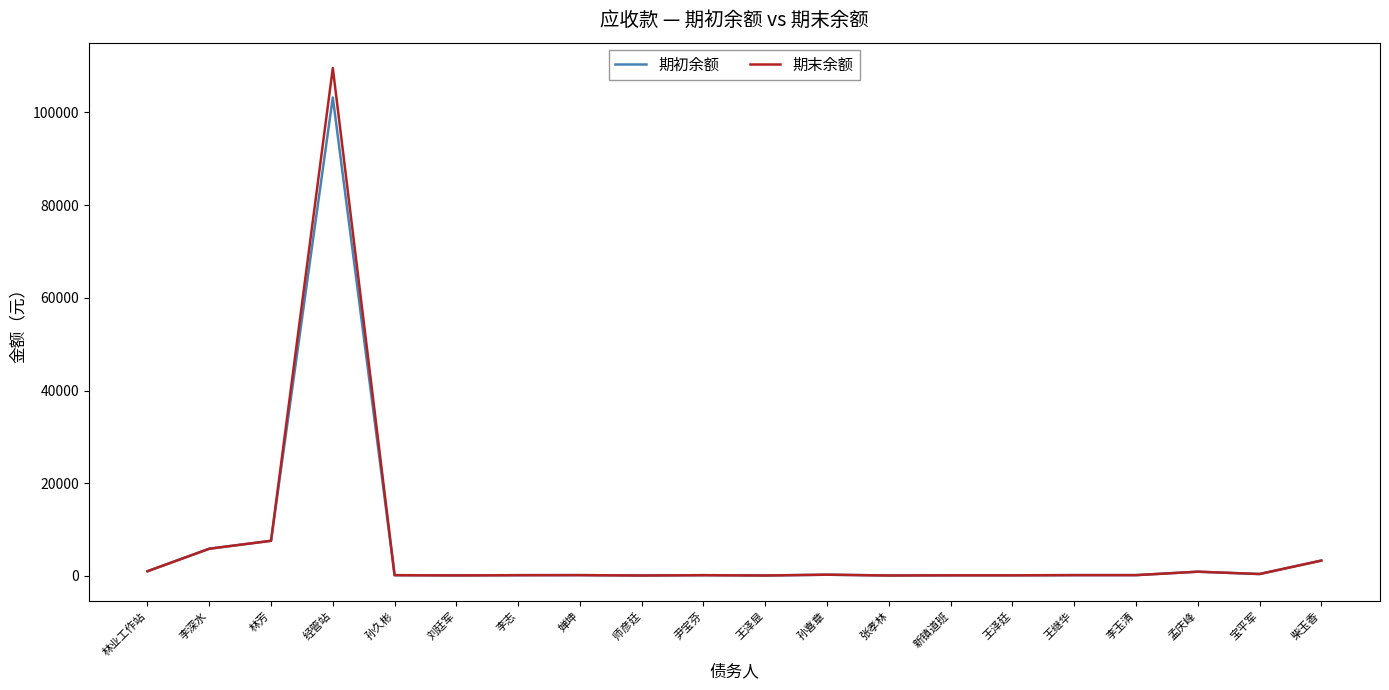

Which series has the largest range (max minus min)?

期末余额